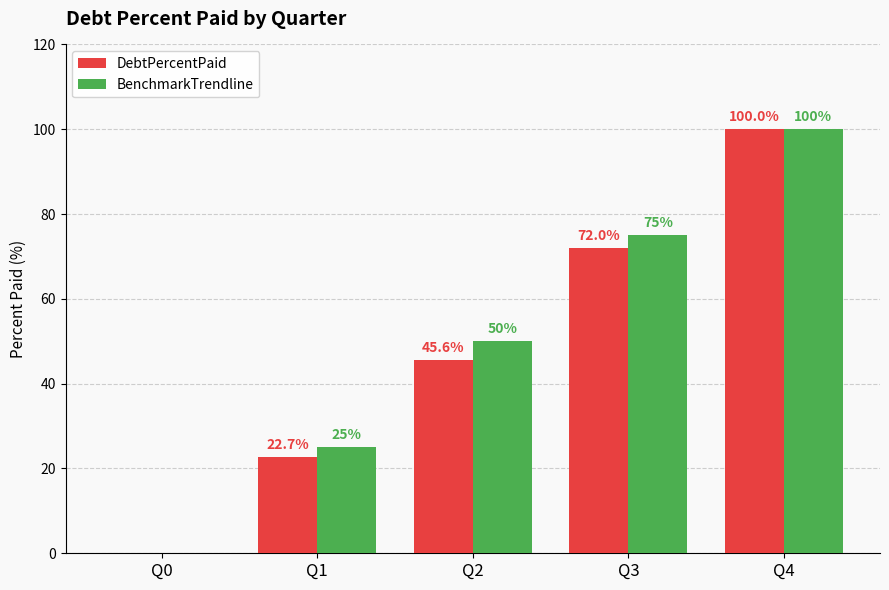

At which label is BenchmarkTrendline closest to 50?

Q2